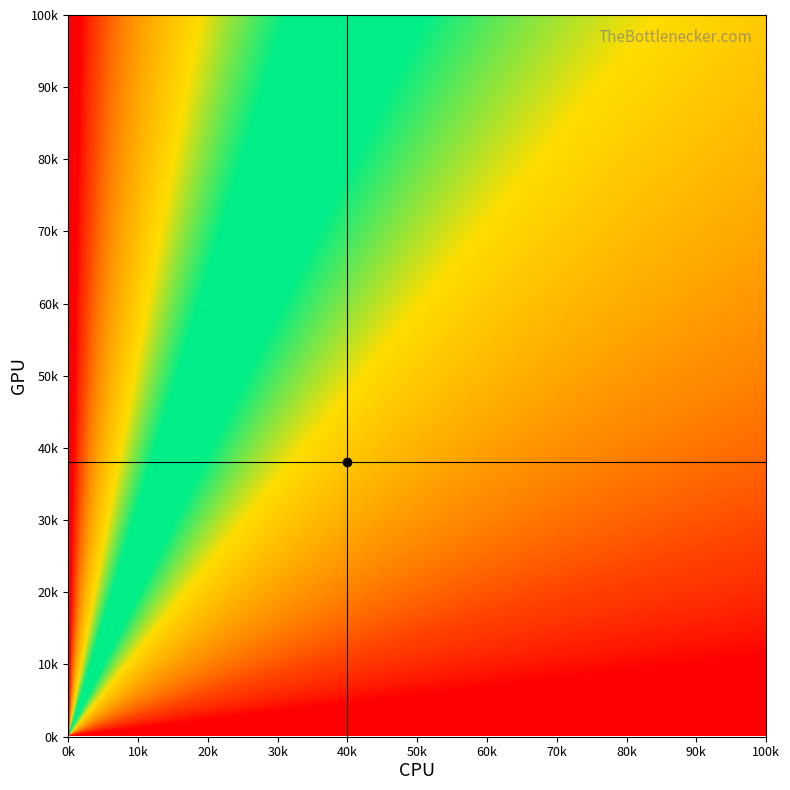

At which label is CPU crosshair closest to 0?

40k